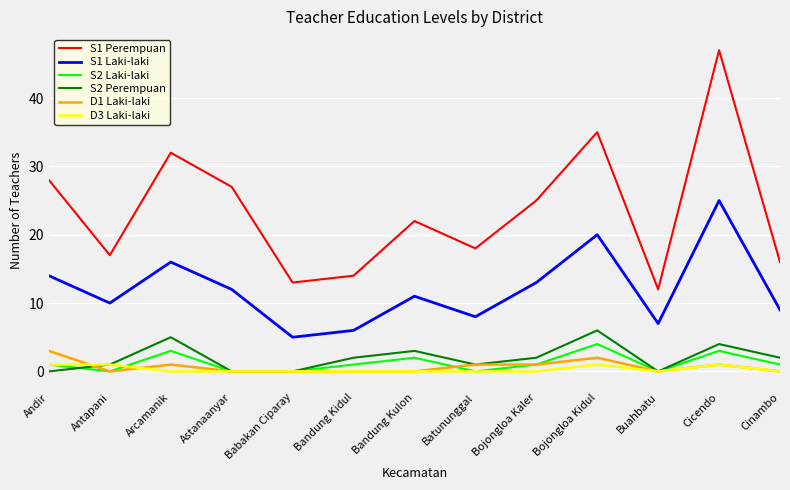

True or false: S1 Laki-laki and S2 Perempuan intersect in this chart.

False